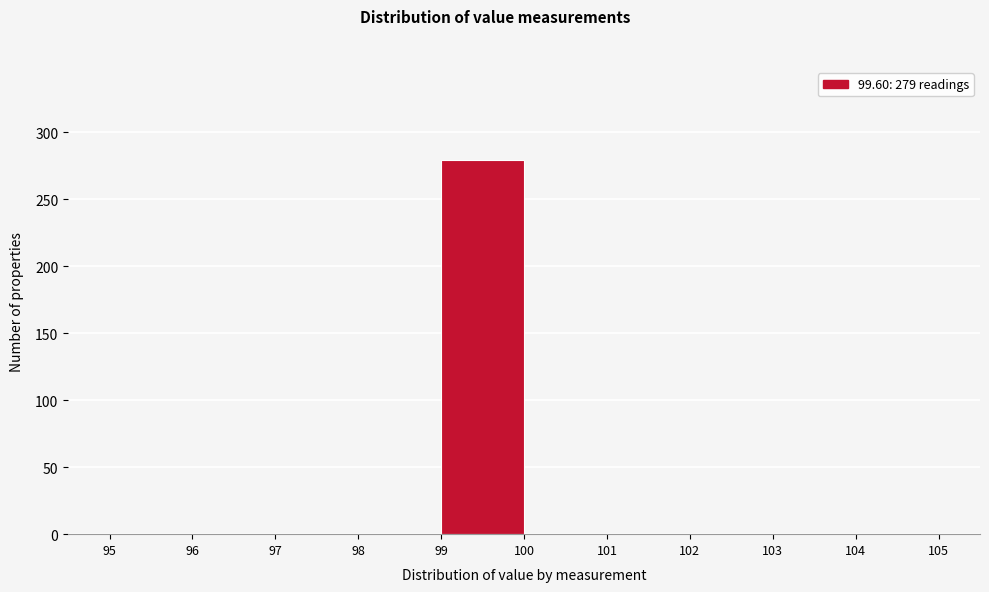

Which range on the x-axis has the tallest bar?

99 to 100